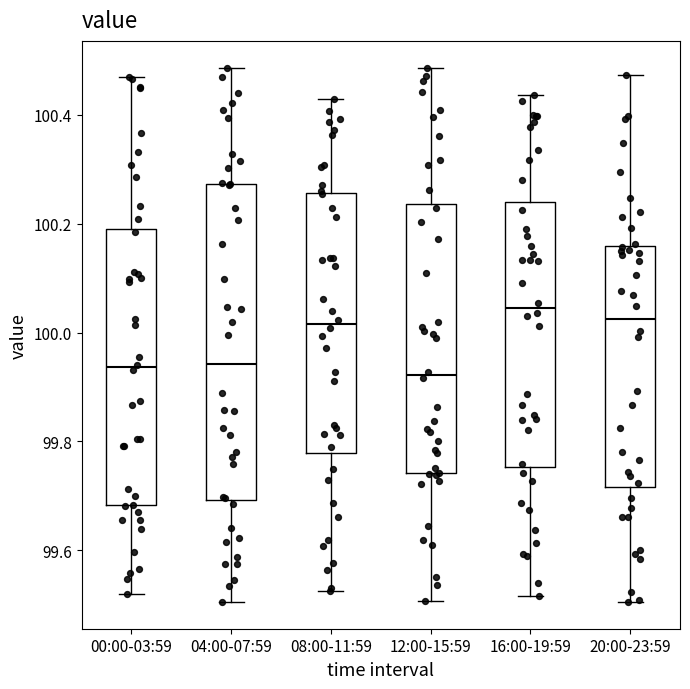

Reading left to right, read every box against the y-axis: the position of its median line, the range the box covers, and the ends of its whiskers. The values are not printed on the chart, so give them approximately, as read against the axis.

00:00-03:59: median 99.94, box 99.68 to 100.20, whiskers 99.52 to 100.46
04:00-07:59: median 99.94, box 99.70 to 100.28, whiskers 99.50 to 100.48
08:00-11:59: median 100.02, box 99.78 to 100.26, whiskers 99.52 to 100.42
12:00-15:59: median 99.92, box 99.74 to 100.24, whiskers 99.50 to 100.48
16:00-19:59: median 100.04, box 99.76 to 100.24, whiskers 99.52 to 100.44
20:00-23:59: median 100.02, box 99.72 to 100.16, whiskers 99.50 to 100.48